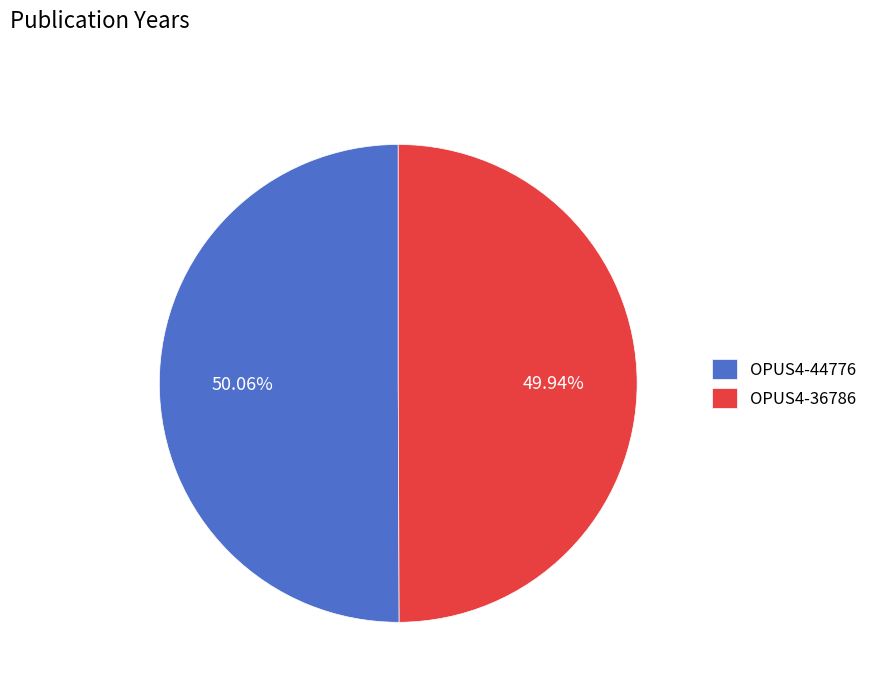

How many slices are in this pie chart?

2